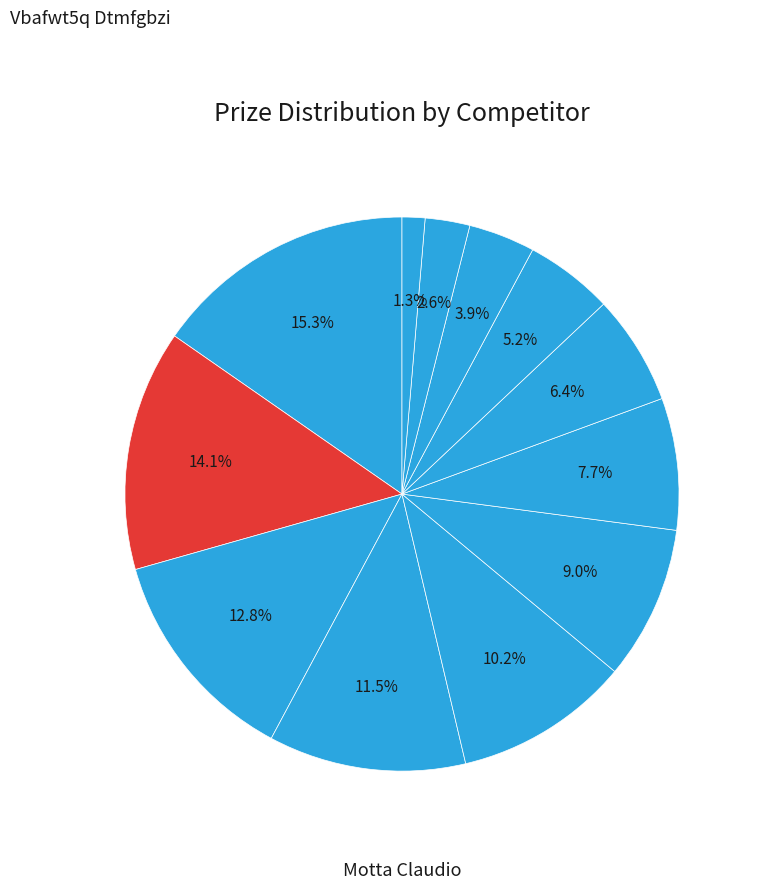

Which slice is the smallest?

Lc4fz54q Vyifx4cy